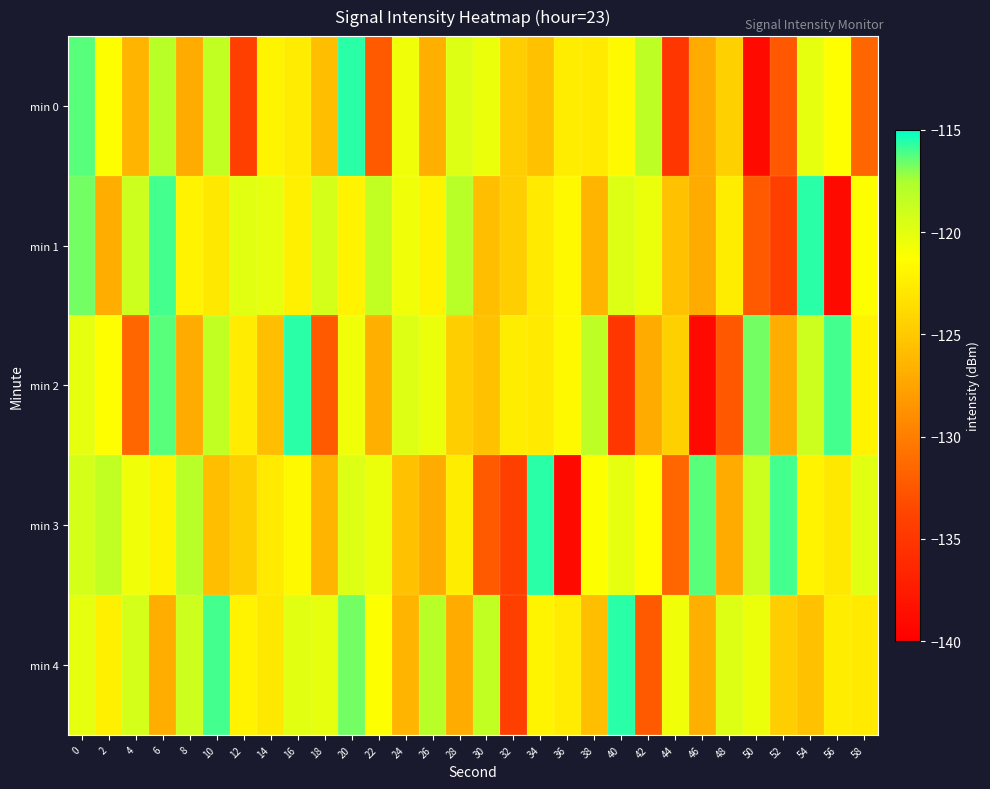

How many distinct data groups are displayed?

5